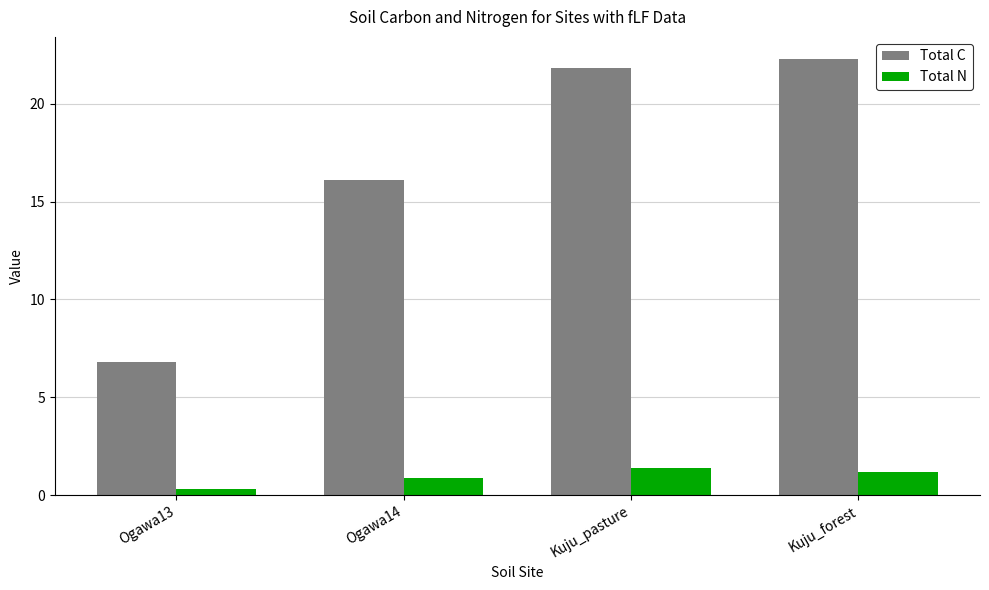

Rank the series by their maximum value, from highest to lowest.

Total C, Total N